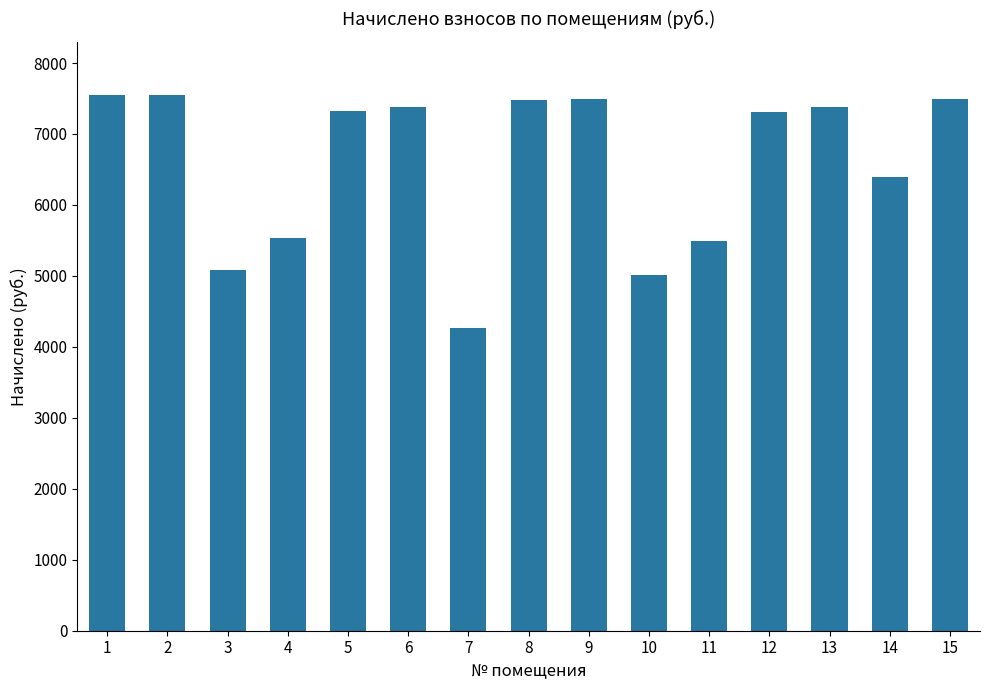

What is the value of the 8th bar from the left?

7475.8